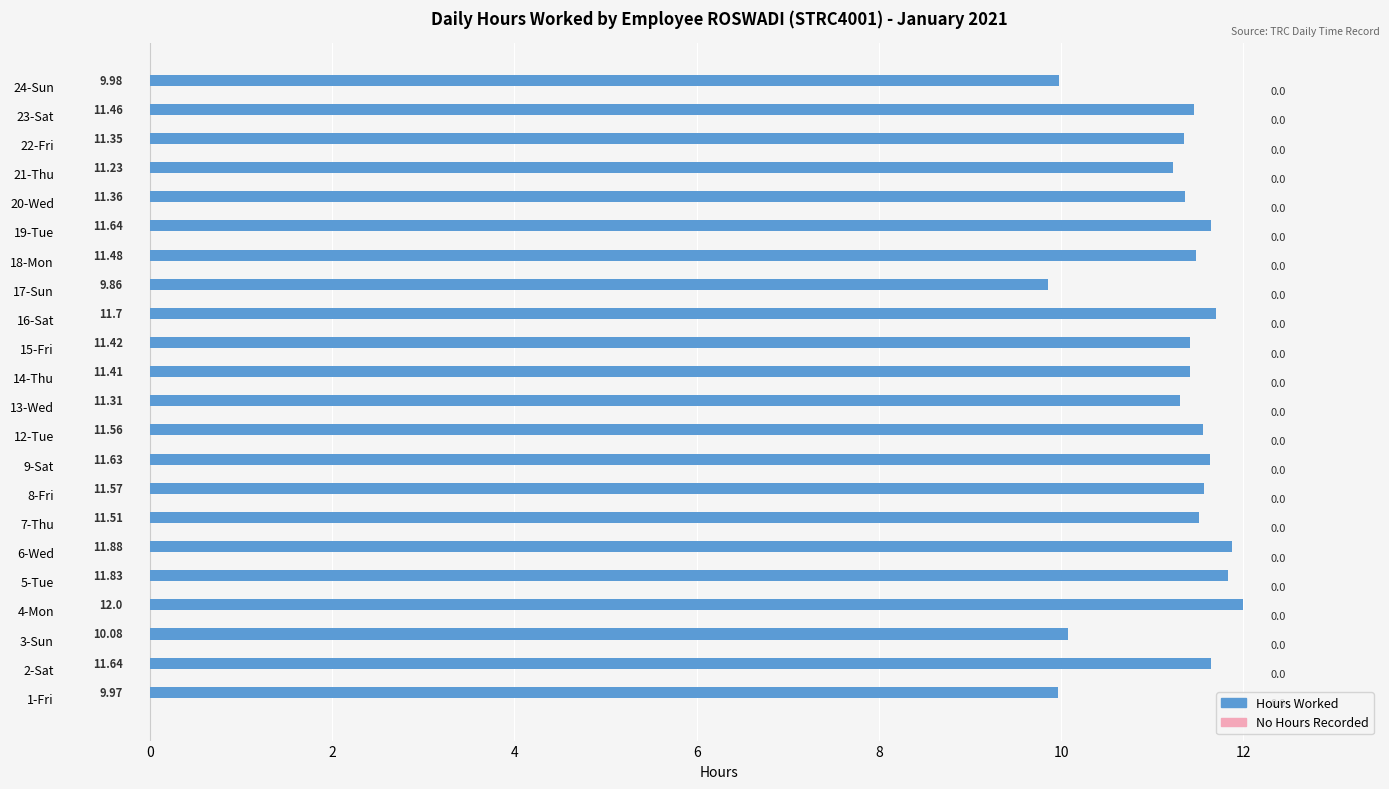

Which label corresponds to the smallest value in the chart?

17-Sun